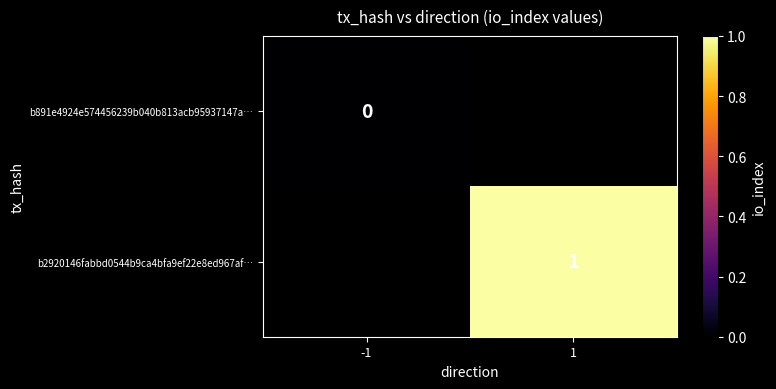

Which label corresponds to the largest value in the chart?

1